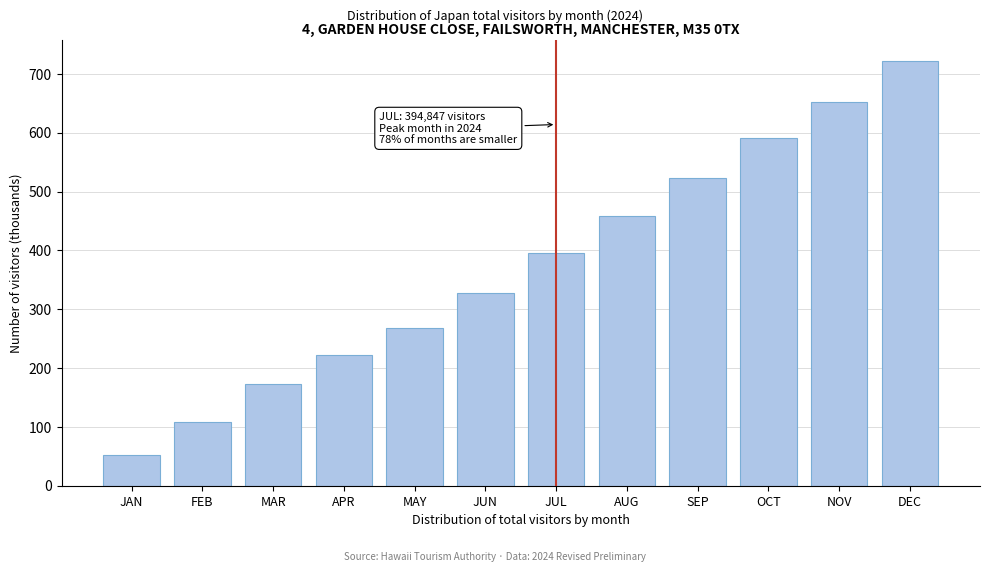

Reading left to right, transcribe all the data shown in this chart.

JAN=52.9	FEB=108.6	MAR=173.3	APR=222.3	MAY=268.4	JUN=328.3	JUL=394.8	AUG=458.8	SEP=523.8	OCT=590.7	NOV=651.4	DEC=722.2